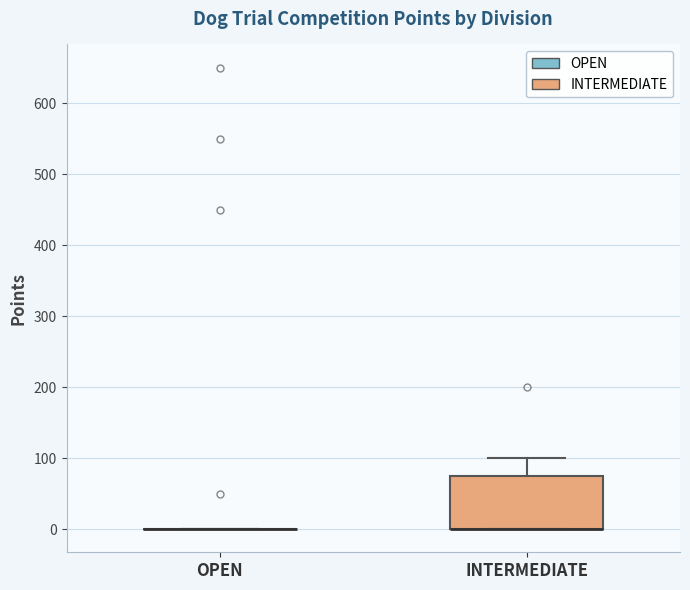

Reading left to right, transcribe this box plot: for each box, give where its median line is, the range the box spans, and where its two whiskers end, as read against the y-axis. The values are not printed on the chart, so give them approximately, as read against the axis.

OPEN: box collapsed to a line at 0, whiskers 0 to 0
INTERMEDIATE: median 0 (drawn on the box's lower edge), box 0 to 80, whiskers 0 to 100